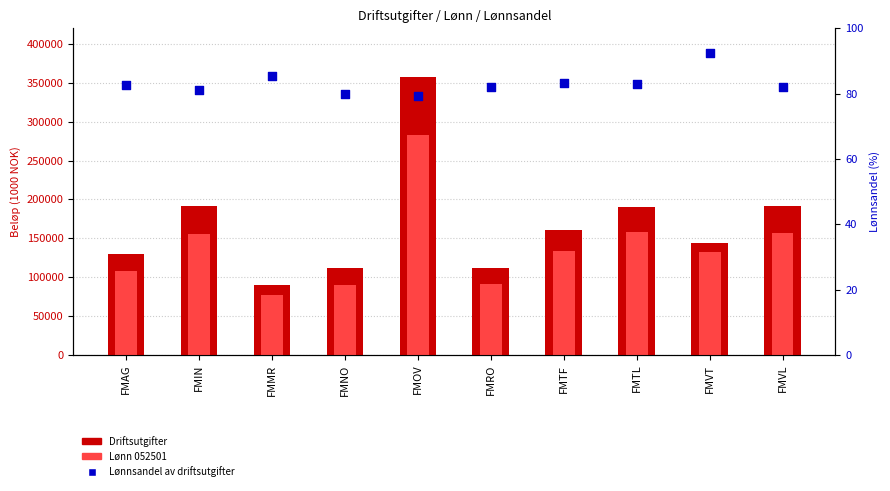

What are all the series names shown in the legend?

Driftsutgifter, Lønn 052501, Lønnsandel av driftsutgifter